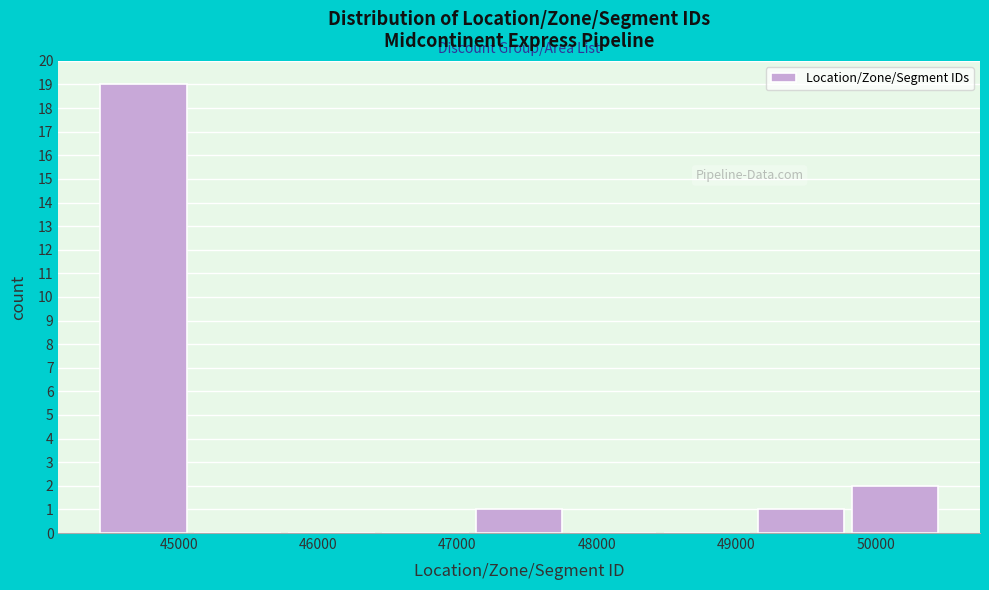

Reading left to right, transcribe this chart: for each bar, give the range it covers on the x-axis and its height. Neither the bar edges nor the heights are printed on the chart, so give them approximately, as read against the axes.

44400 to 45100: 19
45100 to 45800: 0
45800 to 46500: 0
46500 to 47100: 0
47100 to 47800: 1
47800 to 48500: 0
48500 to 49200: 0
49200 to 49800: 1
49800 to 50500: 2